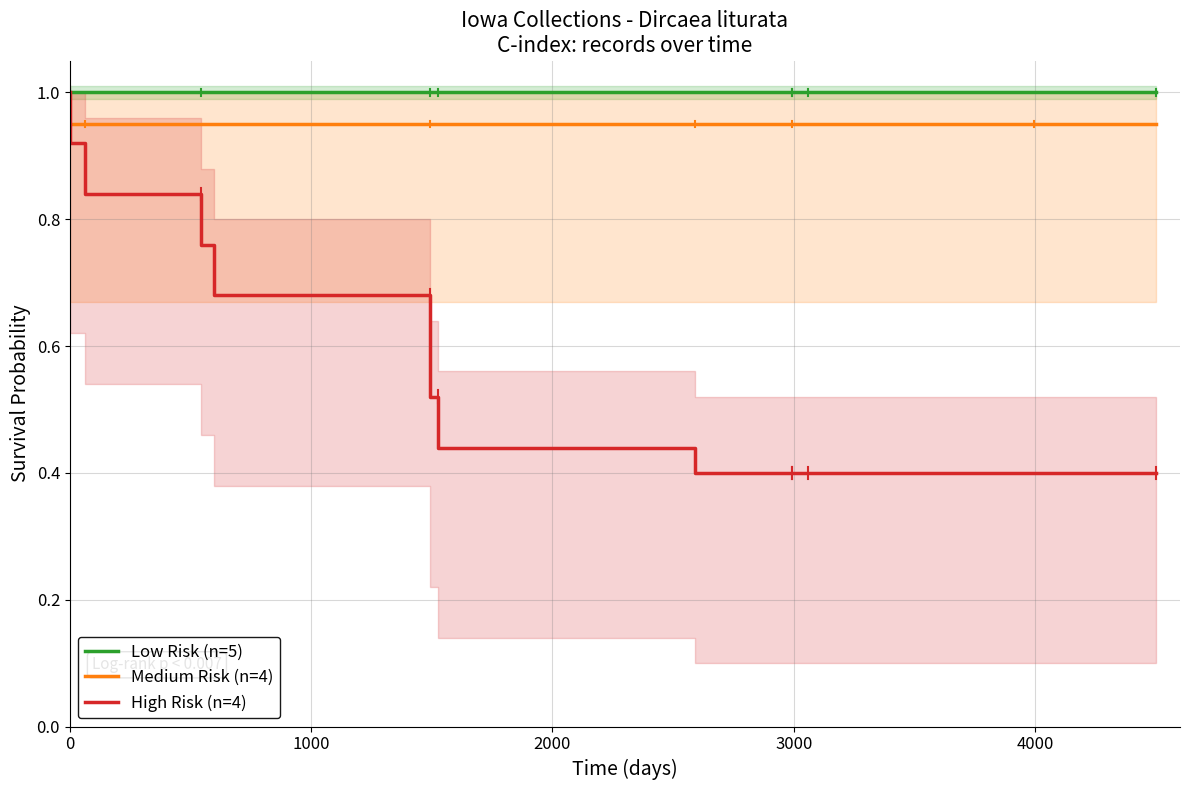

The High Risk (n=4) series shows 1.3 at 2000. True or false?

False